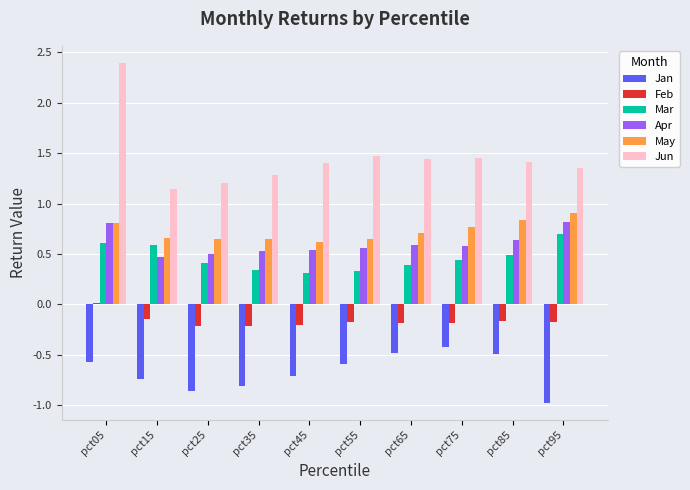

Between pct05 and pct45, which series saw the biggest shift?

Jun